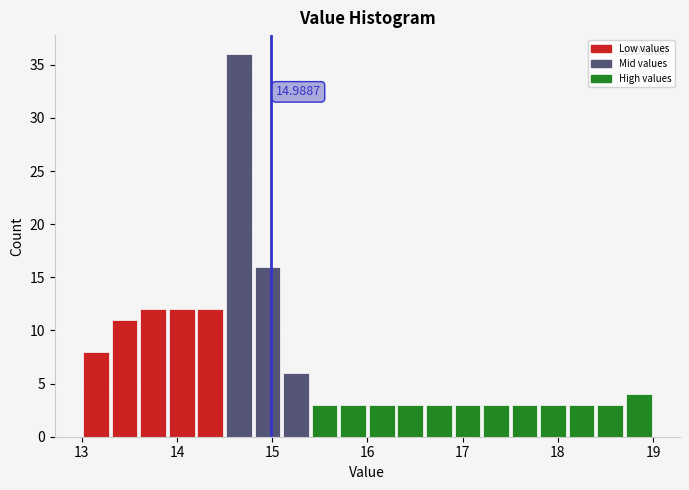

Around what value on the x-axis is the tallest bar? Give the approximate position of its centre, as read against the axis.

14.7